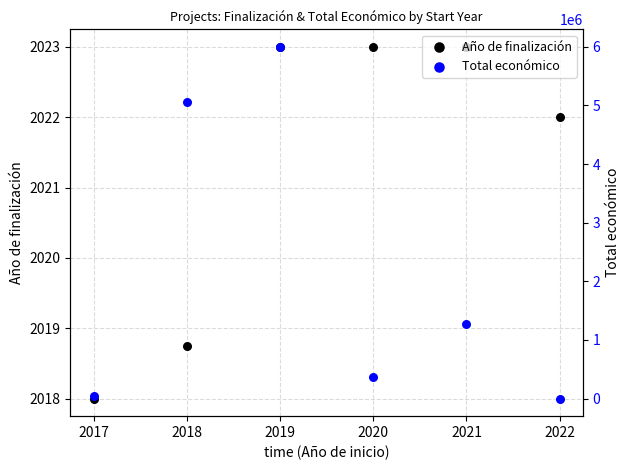

At which category is the sum across all series the highest?

2019